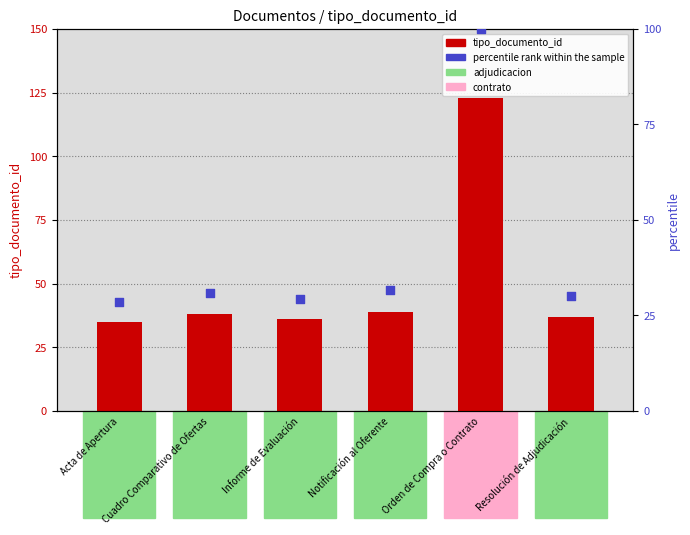

At how many categories does at least one series exceed 33?

6